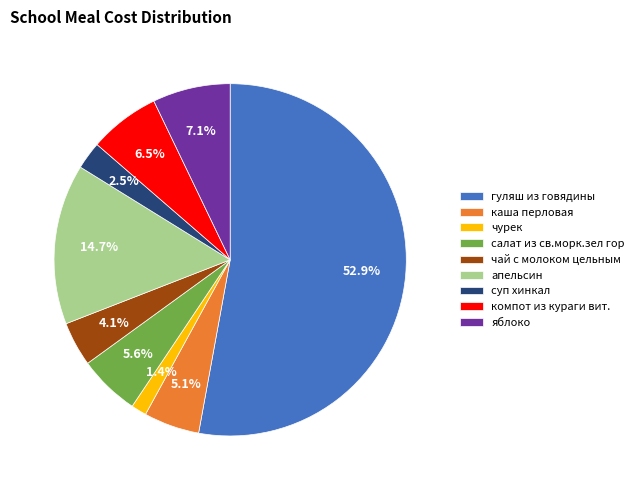

How many segments does this pie chart have?

9